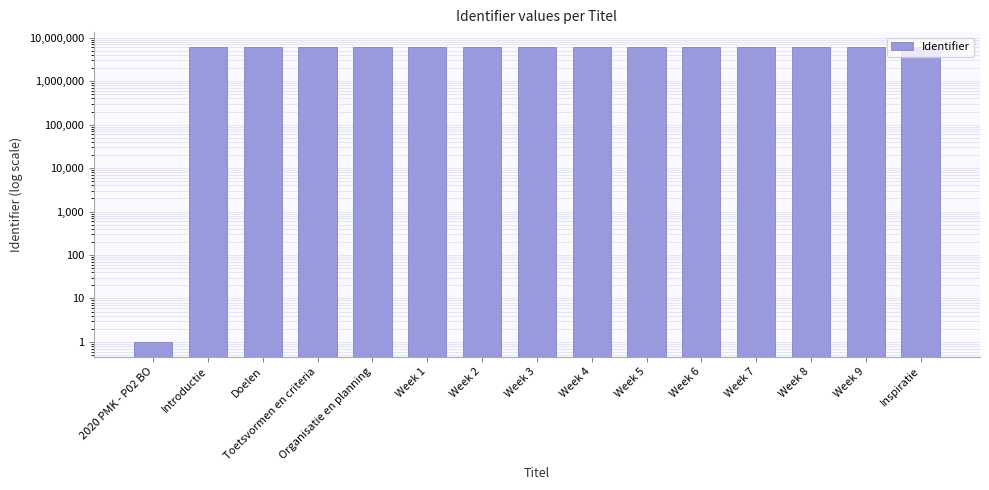

Reading left to right, what are all the values shown in this chart?

2020 PMK - P02 BO=1	Introductie=6155039	Doelen=6155042	Toetsvormen en criteria=6155044	Organisatie en planning=6155046	Week 1=6155048	Week 2=6155050	Week 3=6155052	Week 4=6155054	Week 5=6155056	Week 6=6155058	Week 7=6155060	Week 8=6155062	Week 9=6155065	Inspiratie=6155067